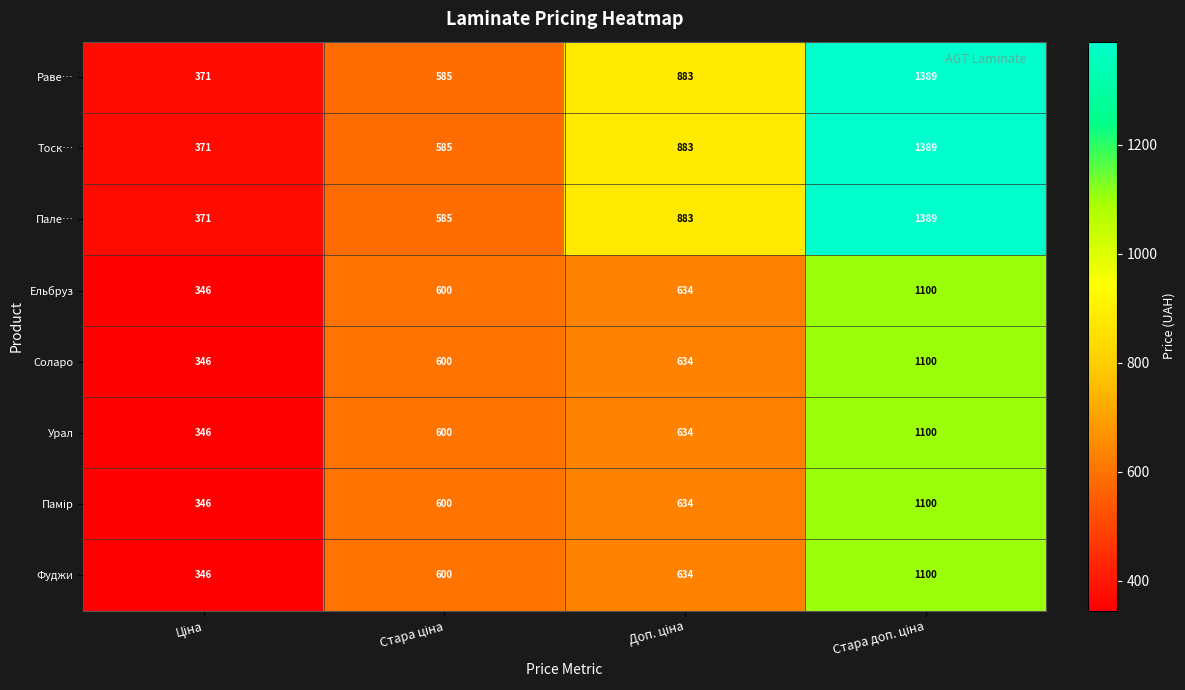

How many data points in Фуджи are less than 634?

2